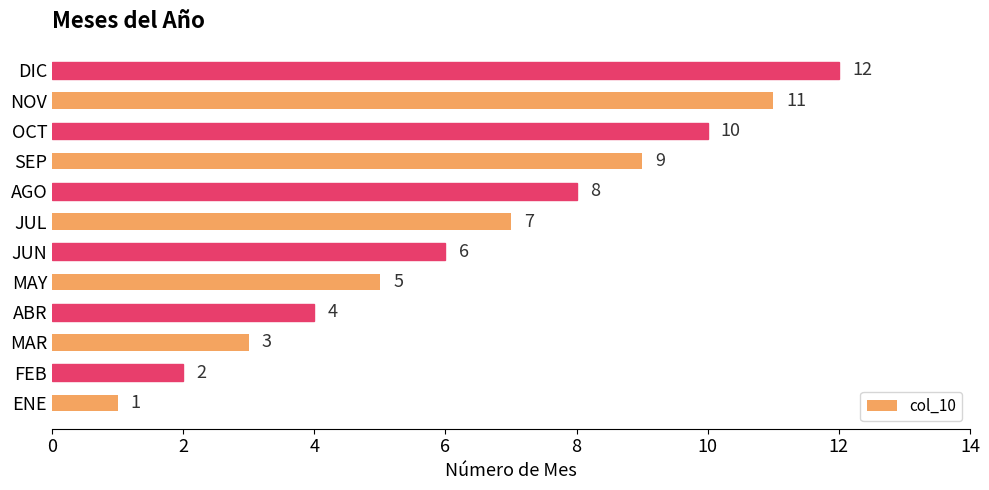

The value at JUL is 3. True or false?

False